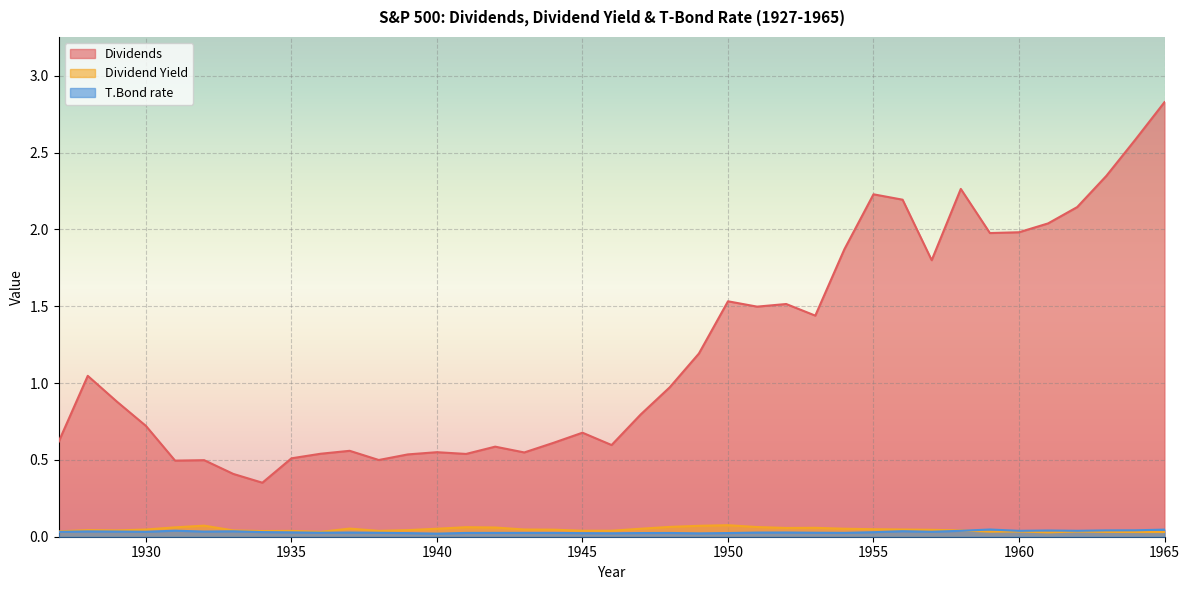

Which series has the widest spread of values?

Dividends